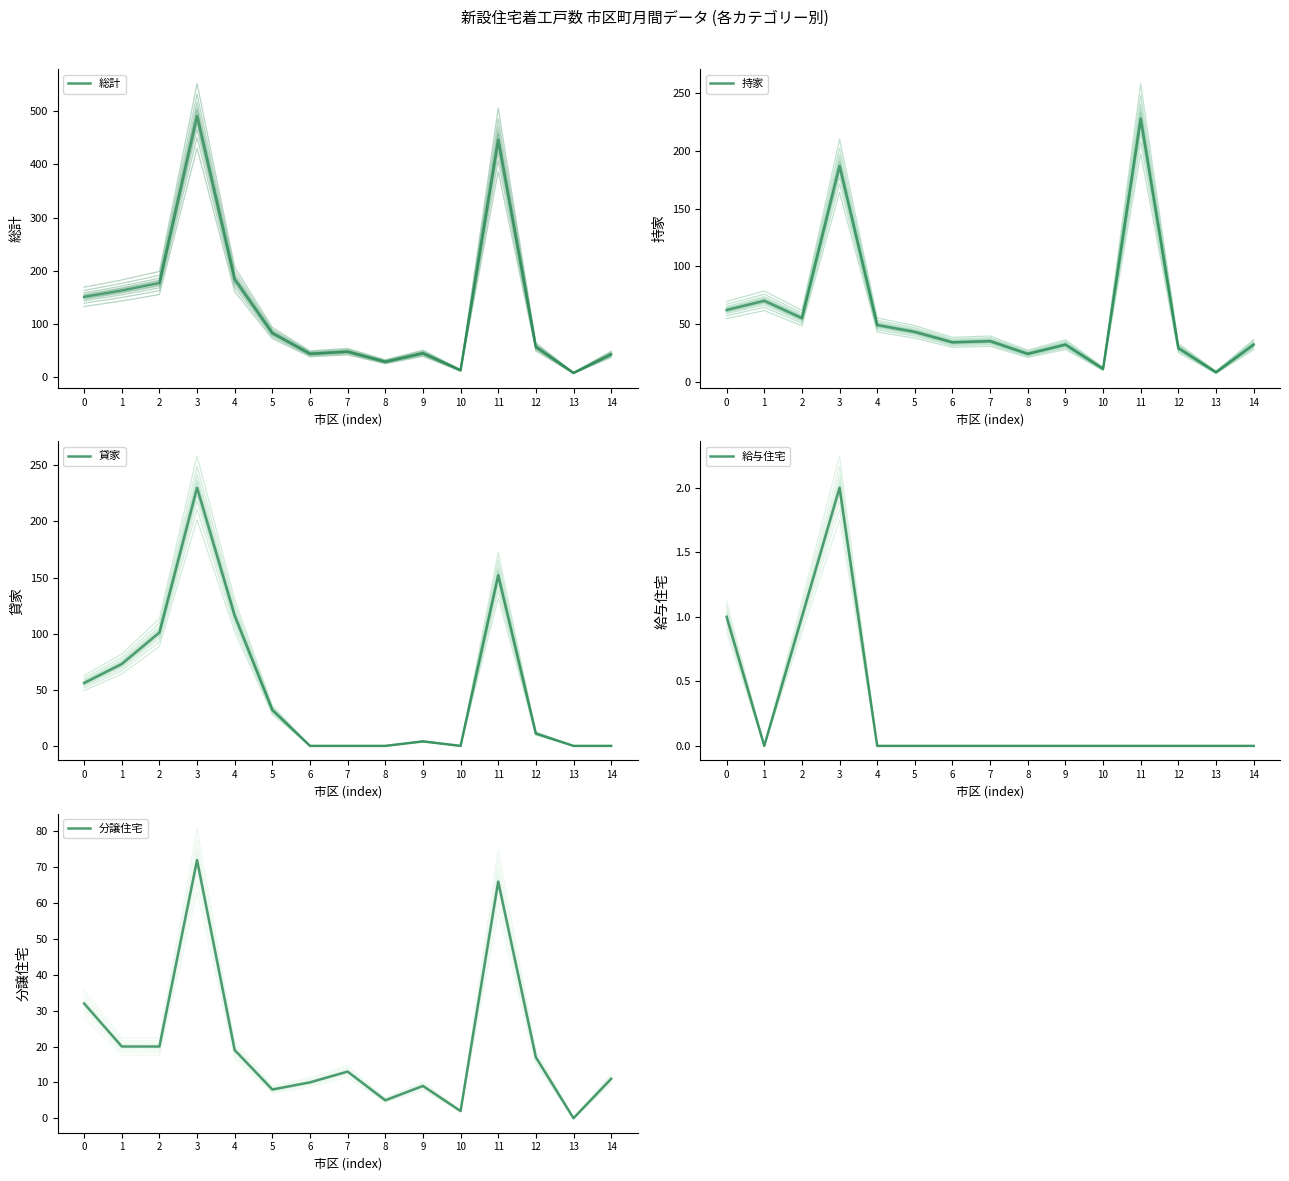

How many data points in 総計 are above 57?

7